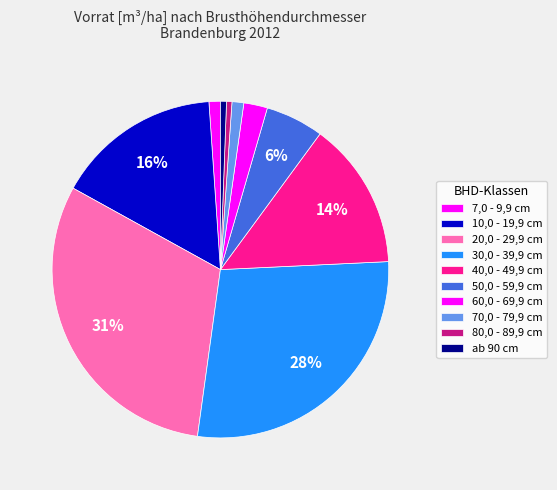

To the nearest percent, what percentage of the pie is 20,0 - 29,9 cm?

31%